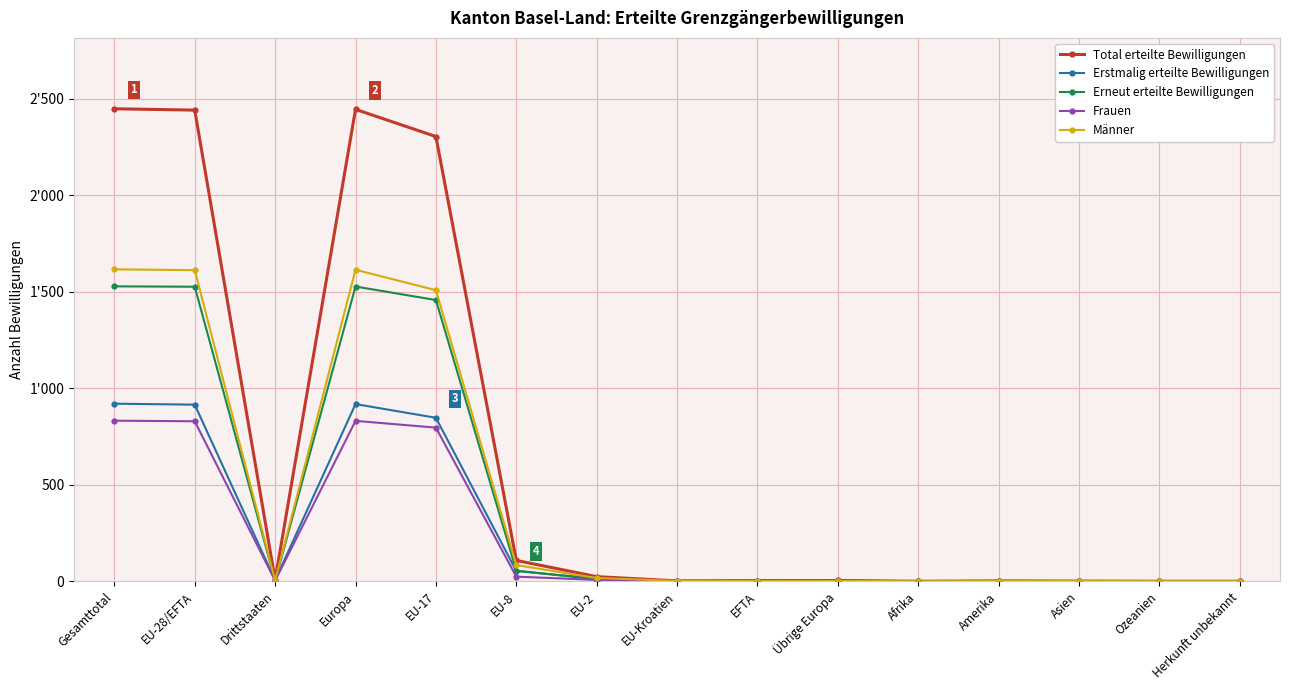

Reading right to left, list all the values displayed in this chart.

Total erteilte Bewilligungen: 0	0	1	2	0	4	3	2	24	108	2304	2445	7	2441	2448
Erstmalig erteilte Bewilligungen: 0	0	1	1	0	3	1	0	14	53	847	918	5	915	920
Erneut erteilte Bewilligungen: 0	0	0	1	0	1	2	2	10	55	1457	1527	2	1526	1528
Frauen: 0	0	0	1	0	2	2	0	7	24	796	831	3	829	832
Männer: 0	0	1	1	0	2	1	2	17	84	1508	1614	4	1612	1616